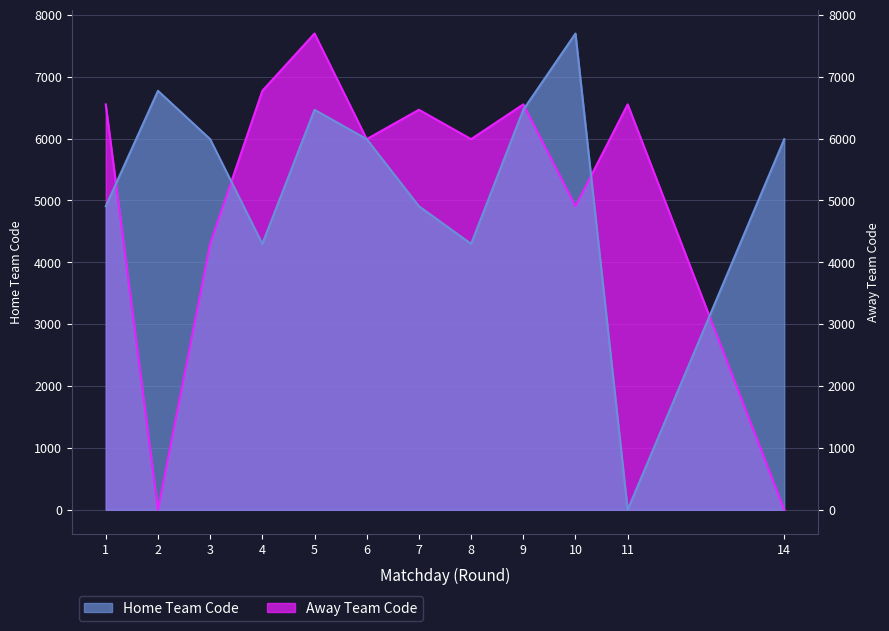

What is the sum of the Home Team Code values at 10 and 11?

7697